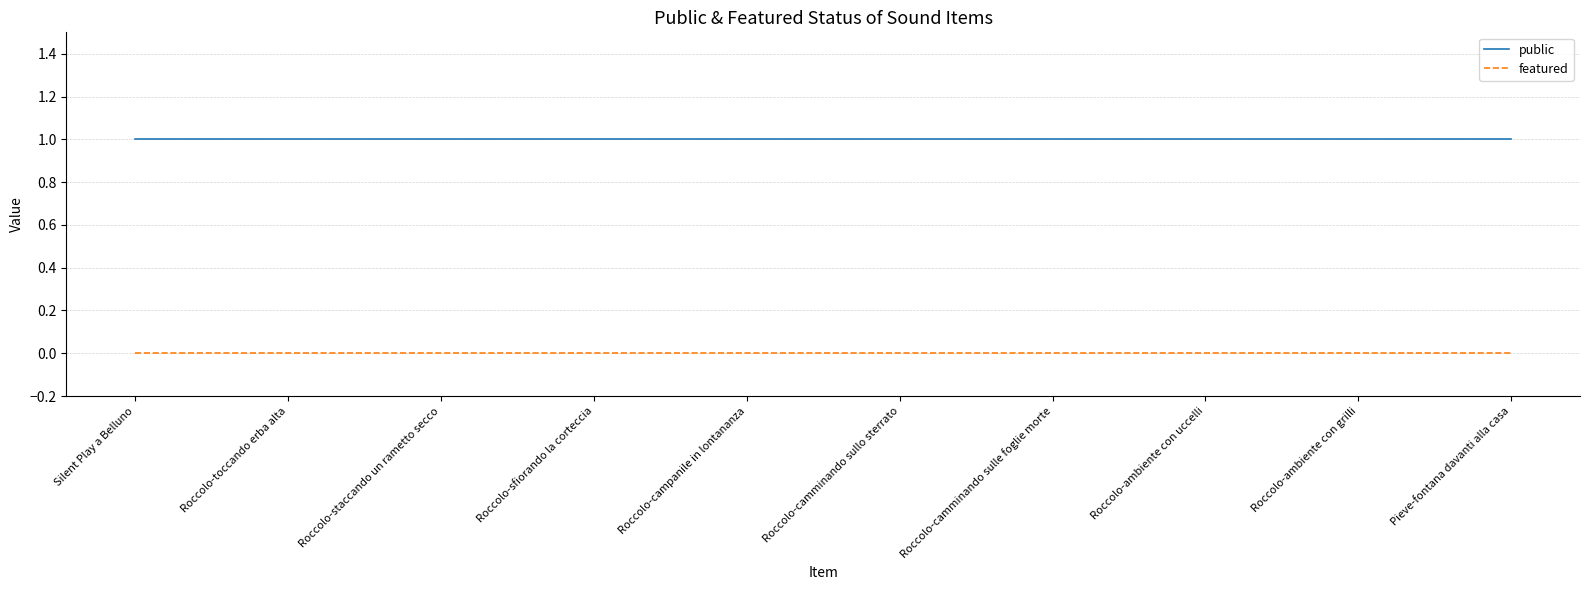

What position from the left is Roccolo-toccando erba alta?

2